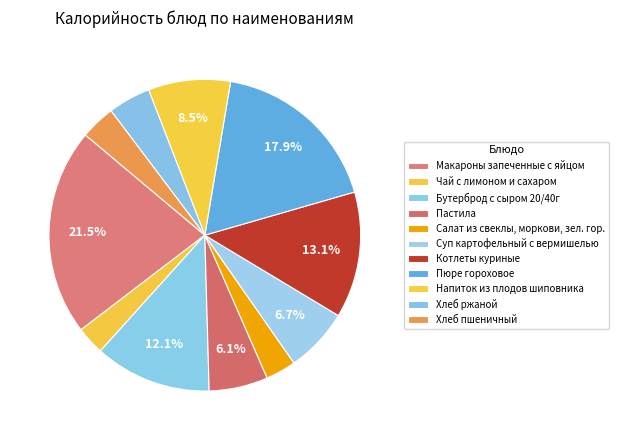

Which slice is the largest?

Макароны запеченные с яйцом